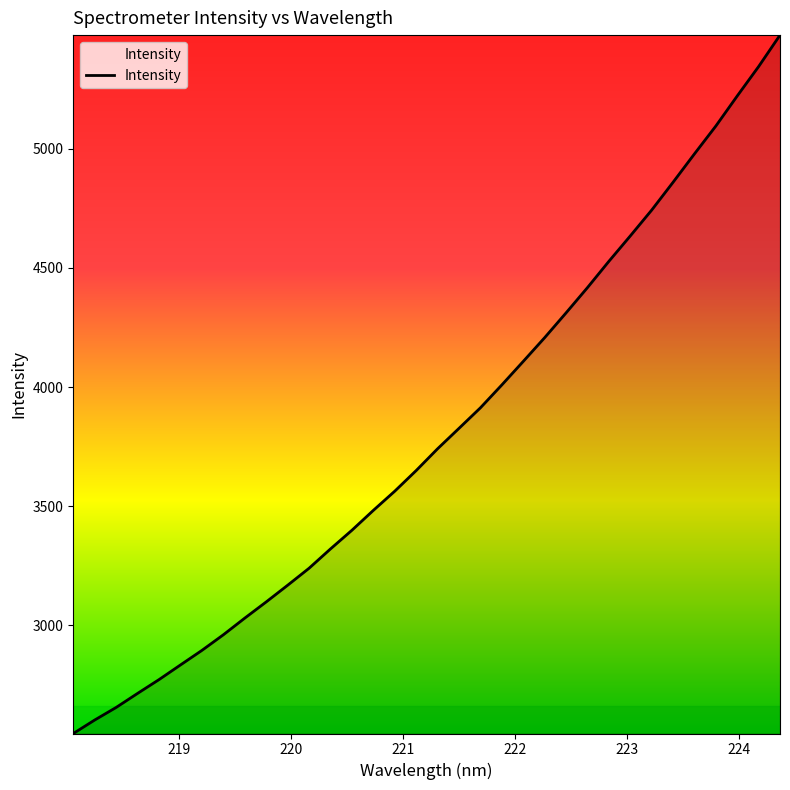

What is the greatest value displayed?

5478.2